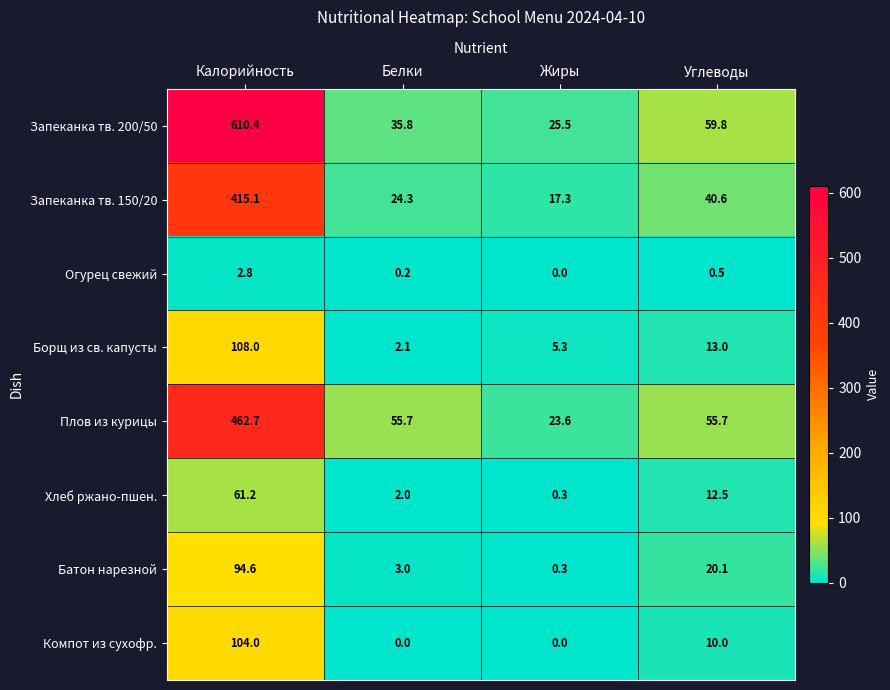

Which series has the largest total across all categories?

Запеканка тв. 200/50